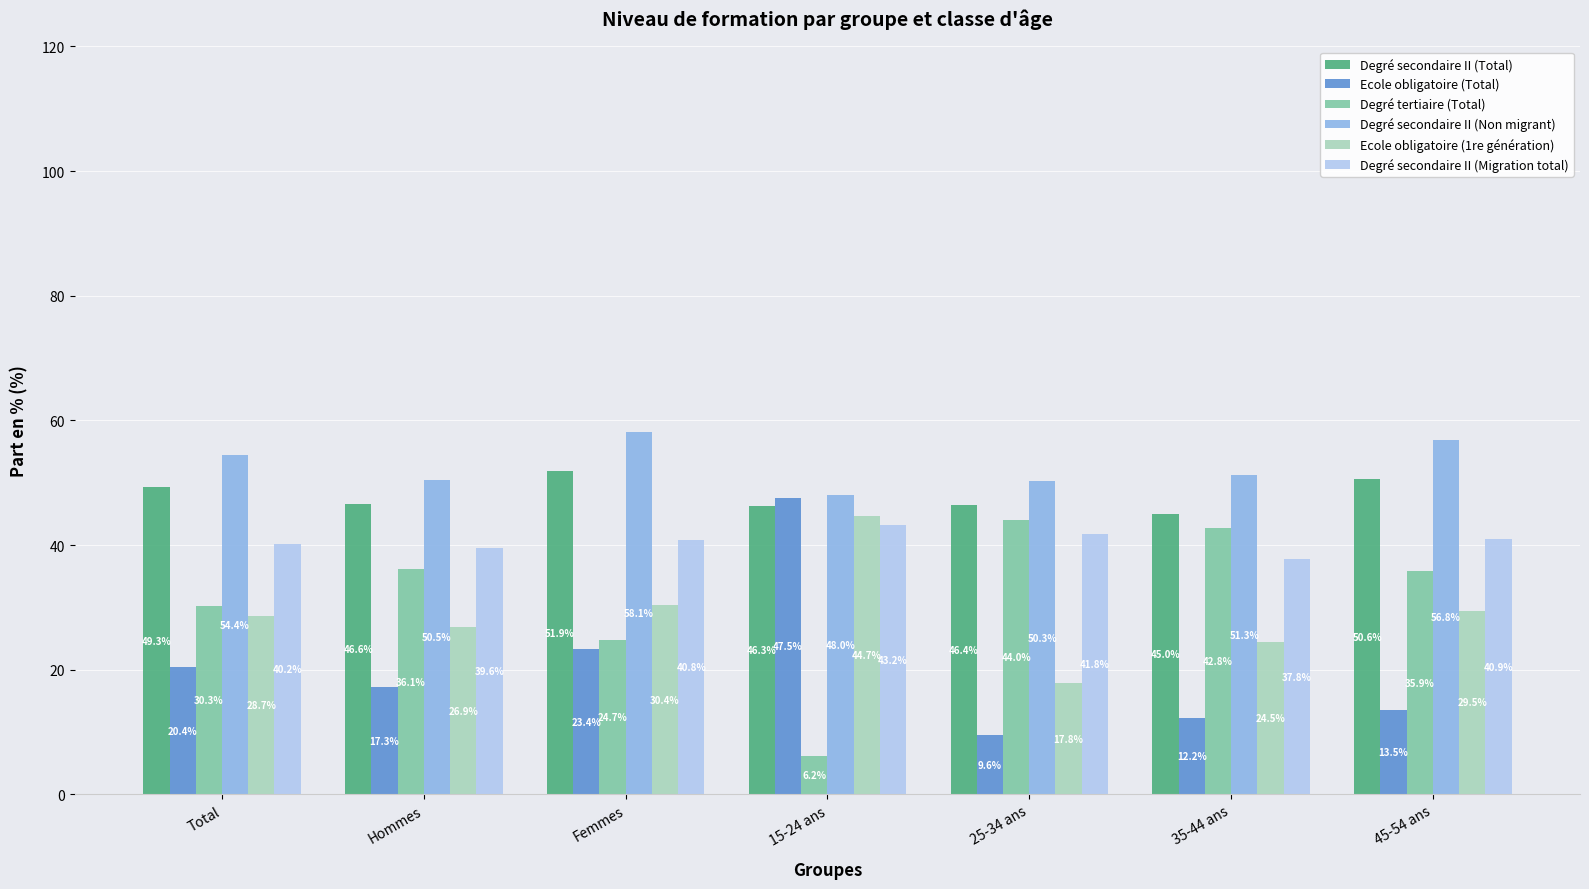

What is the smallest value displayed?

6.2